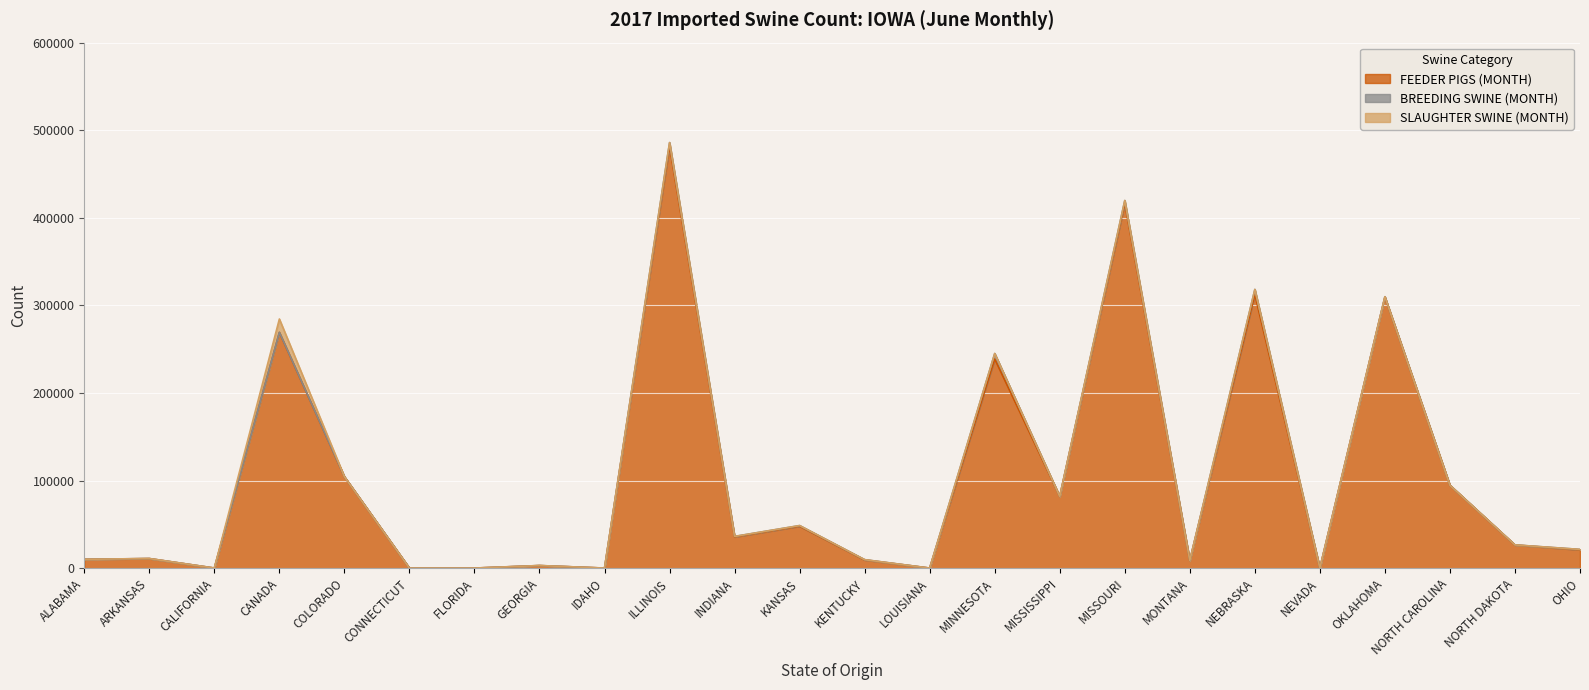

At which category does the chart reach its peak across all series?

ILLINOIS